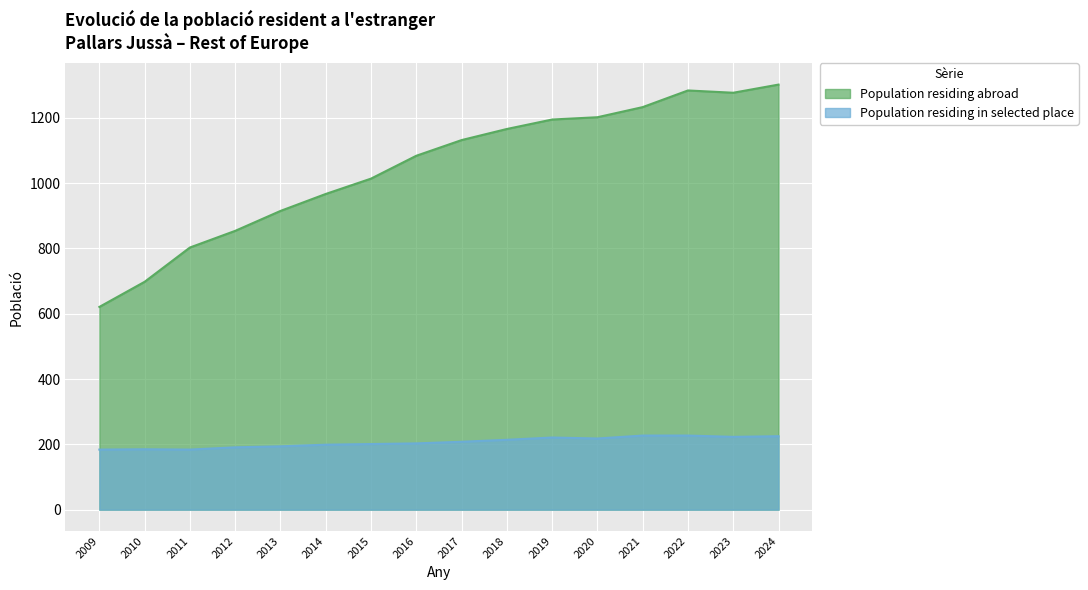

In Population residing abroad, how many points are lower than both neighbors (excluding endpoints)?

1